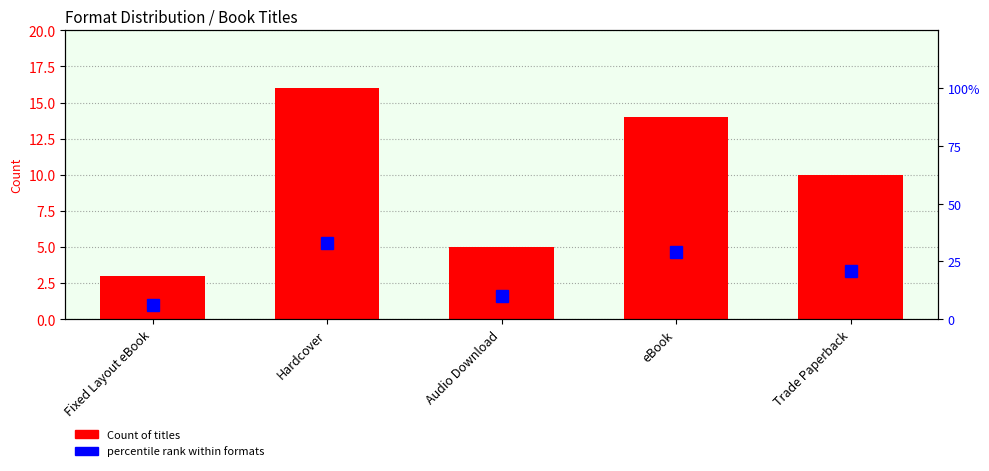

What is the total value across all series at Audio Download?

15